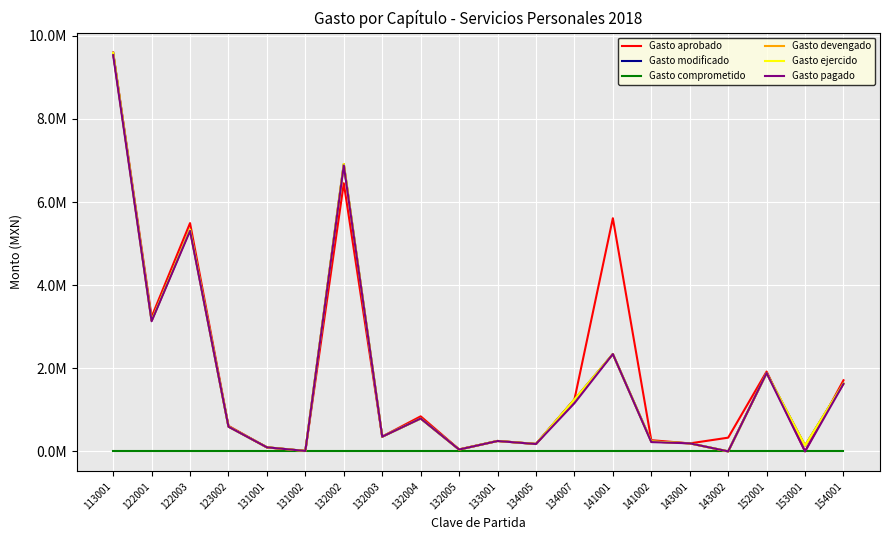

What is the total value across all series at 143002?

330000.0